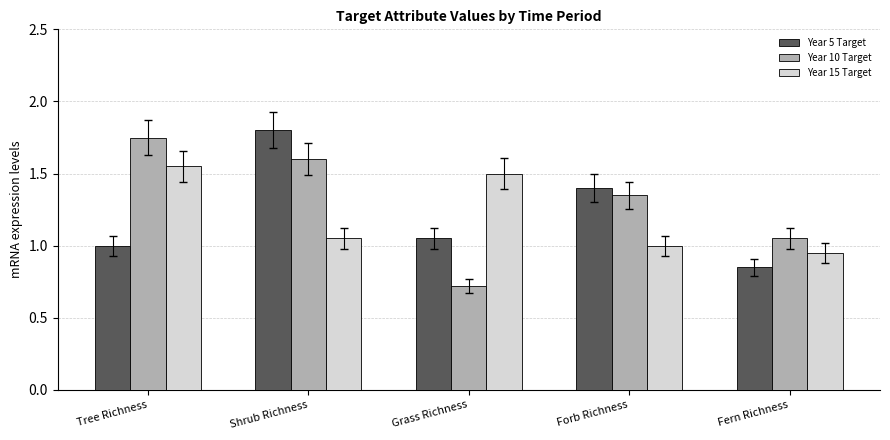

Rank the series at Fern Richness from highest to lowest value.

Year 10 Target, Year 15 Target, Year 5 Target